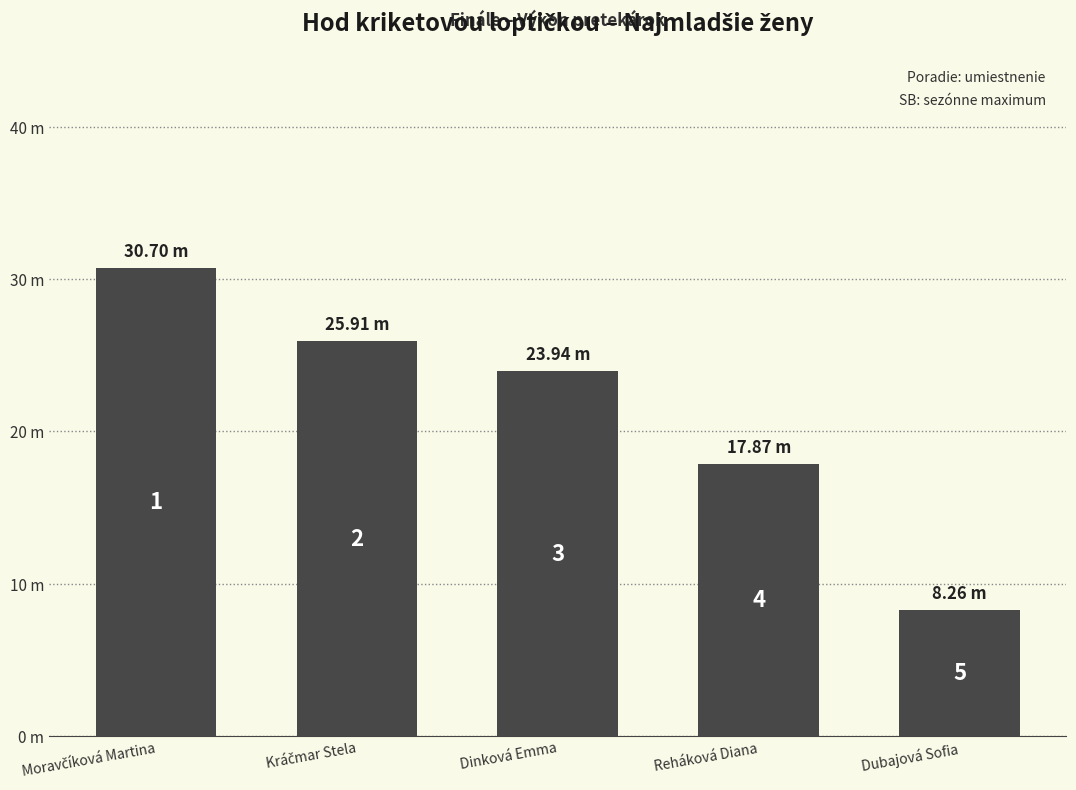

Reading left to right, what are all the values shown in this chart?

30.7	25.9	23.9	17.9	8.3